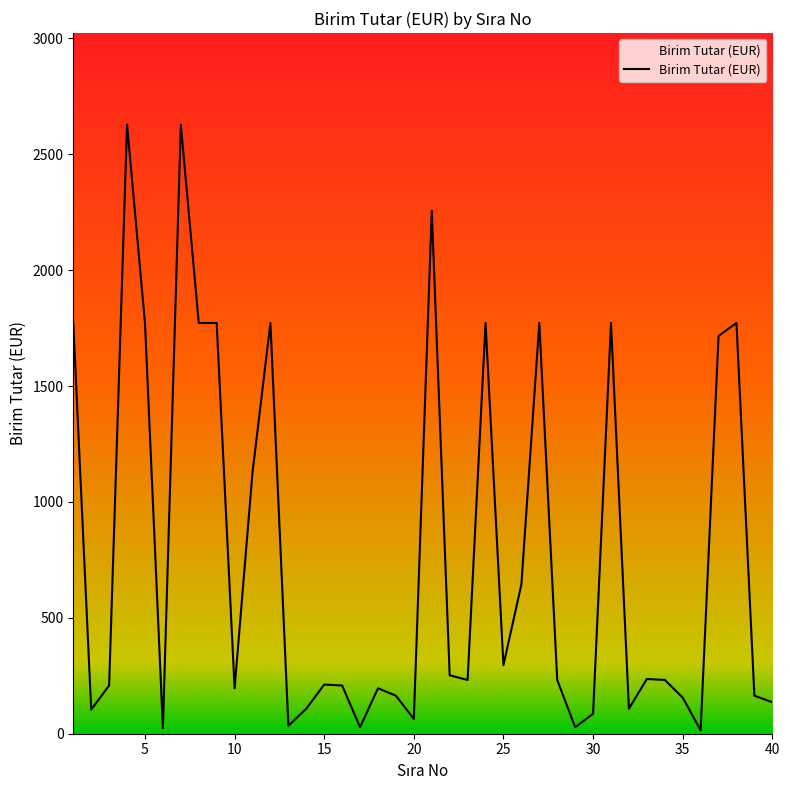

What is the greatest value displayed?

2628